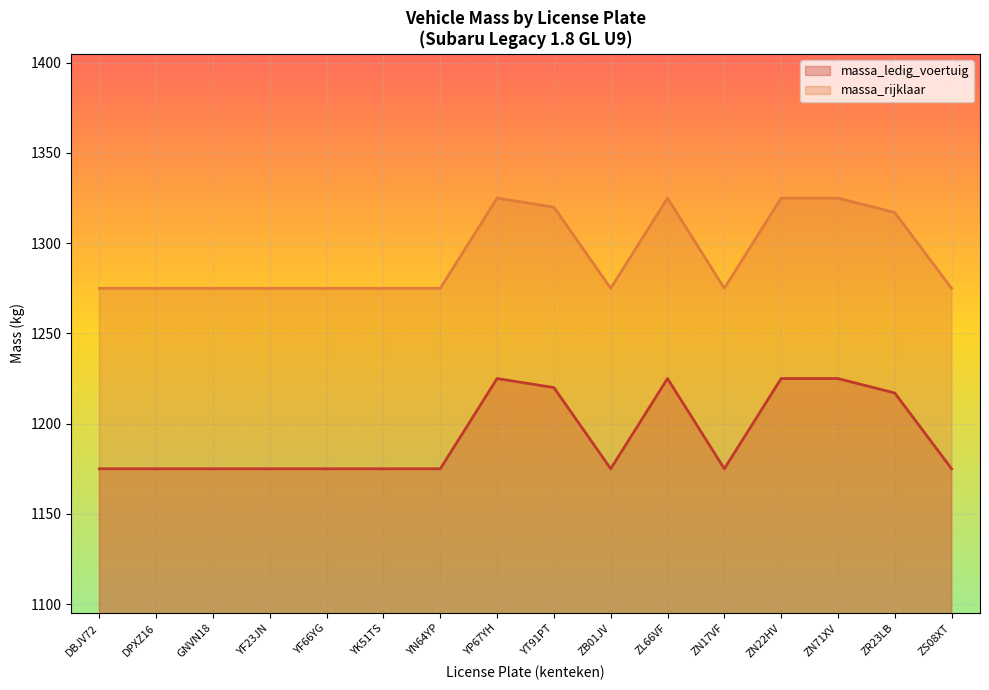

List the series in order of their overall mean, highest first.

massa_rijklaar, massa_ledig_voertuig